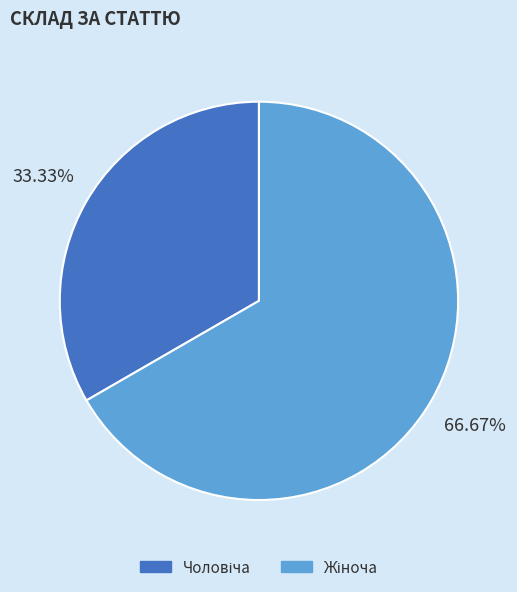

Is there any slice that represents more than half of the pie?

Yes